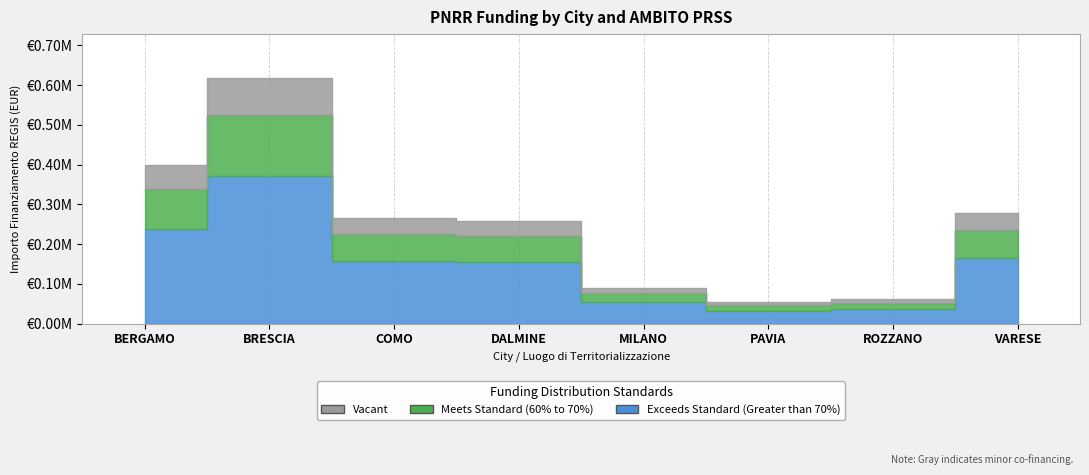

What is the greatest value displayed?

86371.0